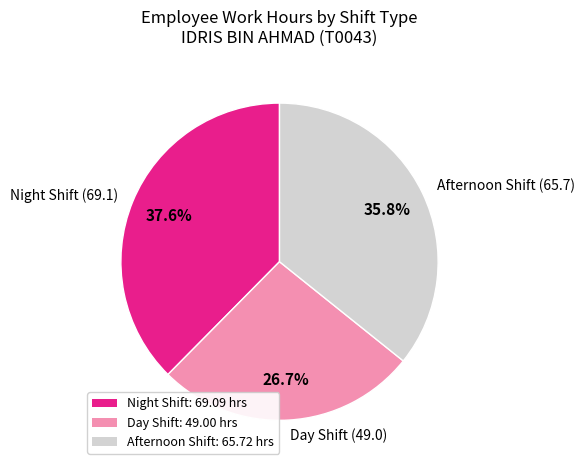

How many segments does this pie chart have?

3